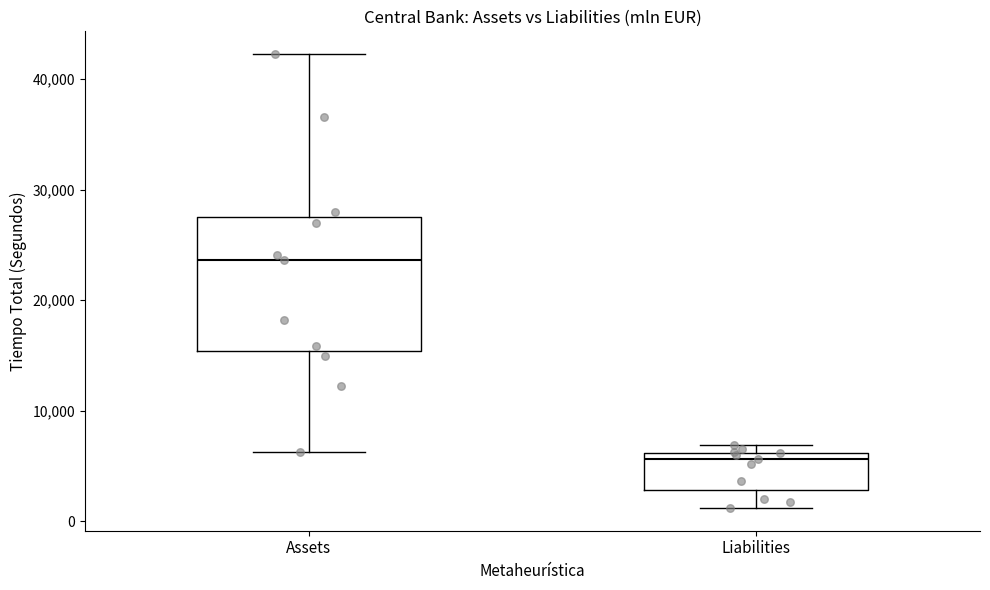

Where is the lower edge of the box for Liabilities on the y-axis? The values are not printed on the chart, so give them approximately, as read against the axis.

3000